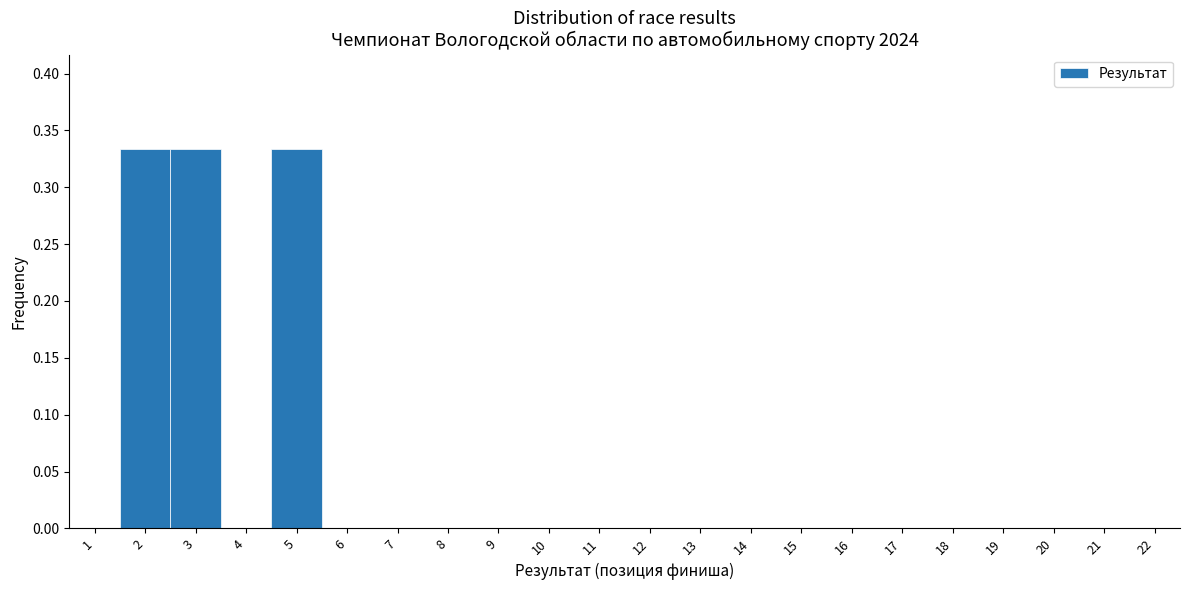

Reading left to right, transcribe this chart: for each bar, give the range it covers on the x-axis and its height. The values are not printed on the chart, so give them approximately, as read against the axis.

0.5 to 1.5: 0
1.5 to 2.5: 0.335
2.5 to 3.5: 0.335
3.5 to 4.5: 0
4.5 to 5.5: 0.335
5.5 to 6.5: 0
6.5 to 7.5: 0
7.5 to 8.5: 0
8.5 to 9.5: 0
9.5 to 10.5: 0
10.5 to 11.5: 0
11.5 to 12.5: 0
12.5 to 13.5: 0
13.5 to 14.5: 0
14.5 to 15.5: 0
15.5 to 16.5: 0
16.5 to 17.5: 0
17.5 to 18.5: 0
18.5 to 19.5: 0
19.5 to 20.5: 0
20.5 to 21.5: 0
21.5 to 22.5: 0